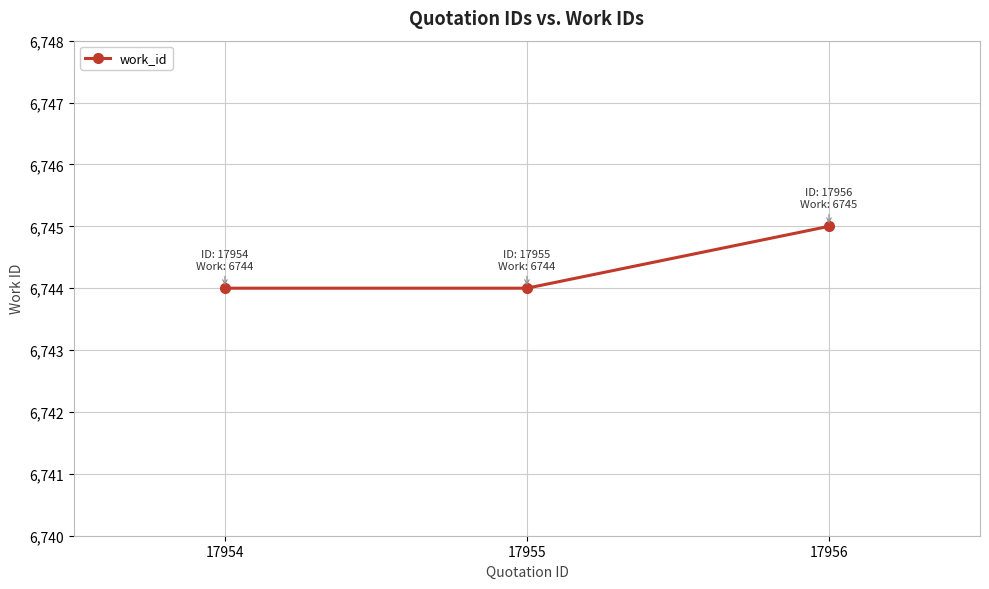

Does the chart have visible grid lines?

Yes